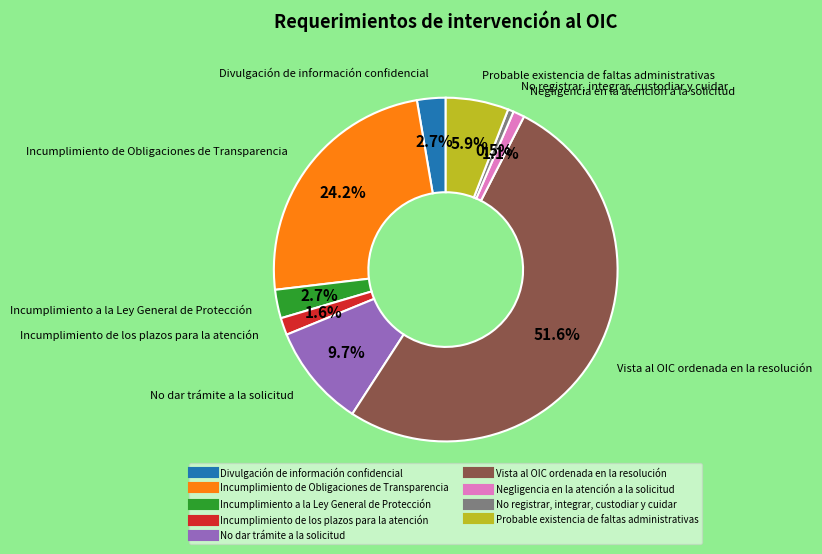

Is it true that No dar trámite a la solicitud is 10% of the pie?

True